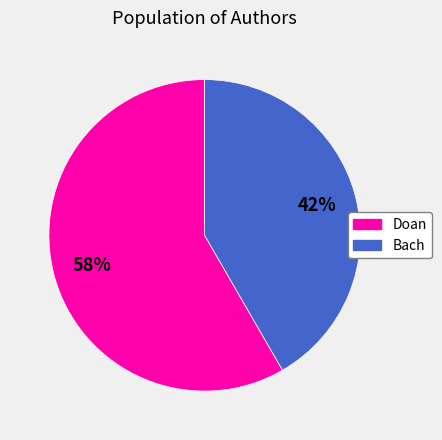

Approximately how many times larger is the value at Doan compared to Bach?

1.4